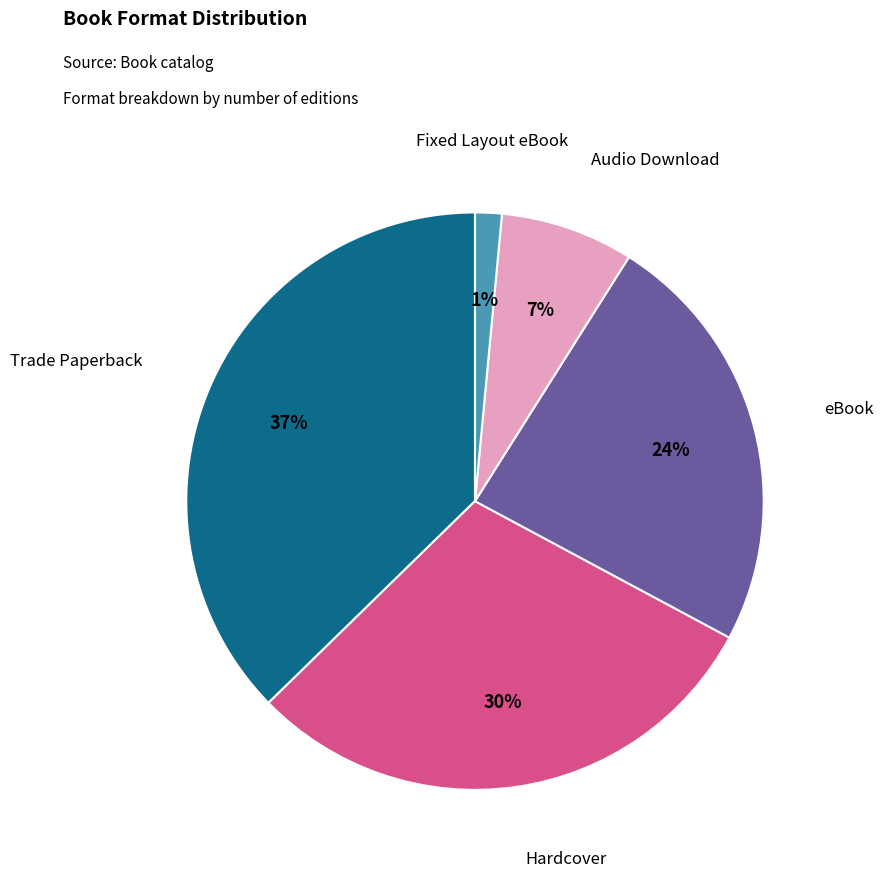

Between Trade Paperback and Hardcover, which is larger?

Trade Paperback